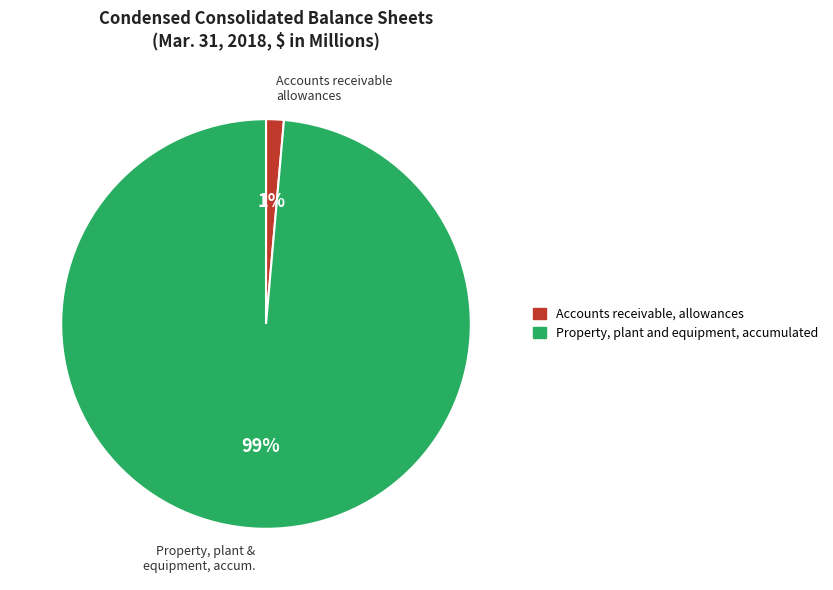

Which category has the biggest portion of the pie?

Property, plant and equipment, accumulated